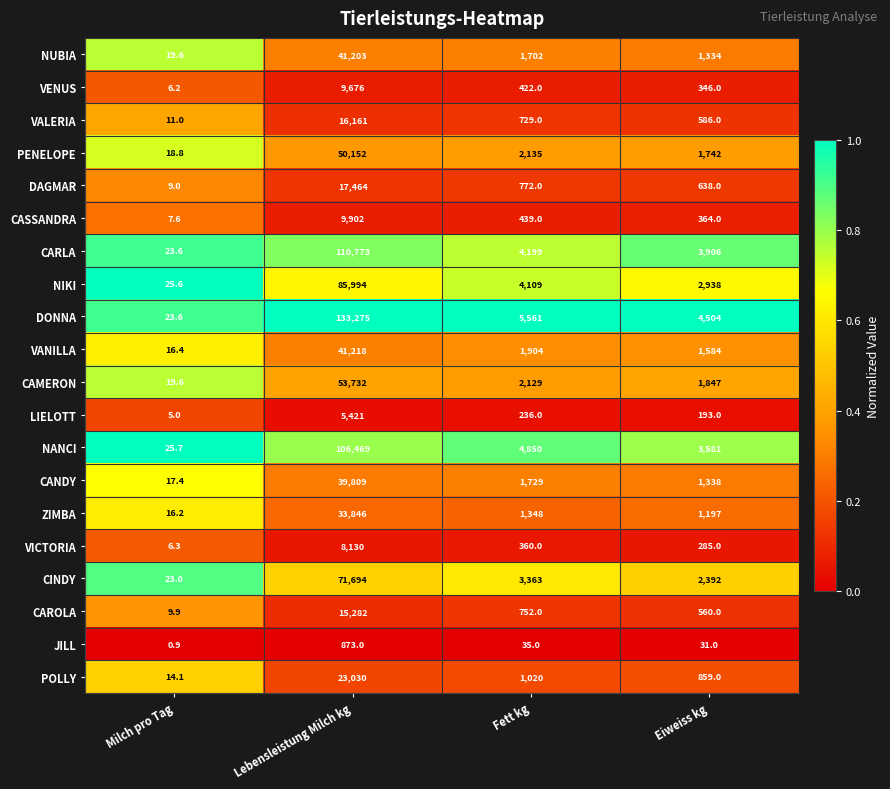

Is it true that NIKI equals 1979.8 at Fett kg?

False